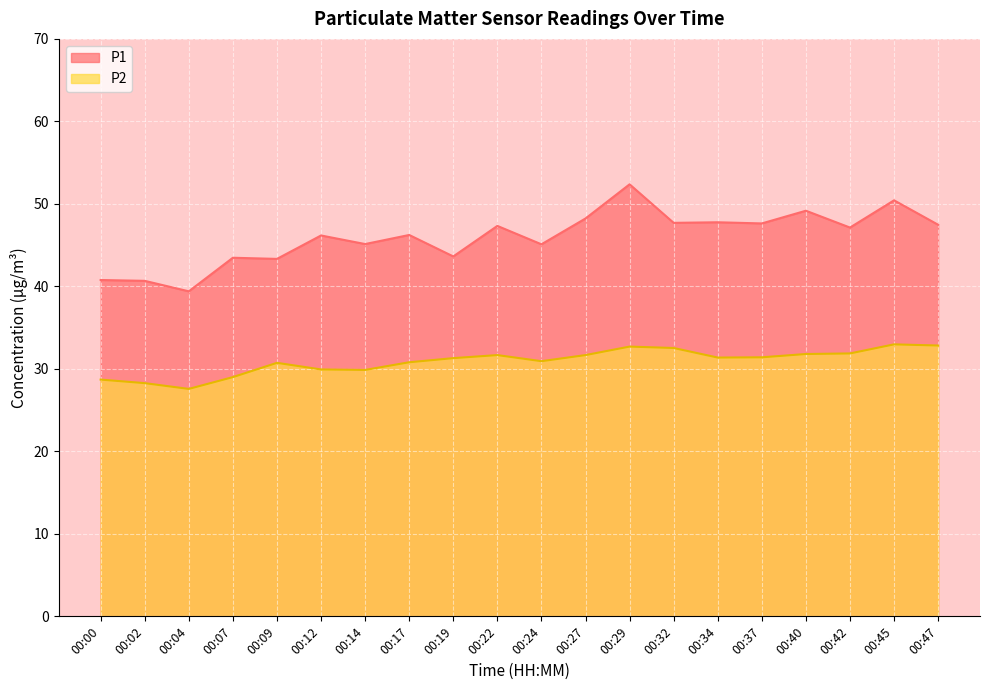

What is the difference between the maximum and minimum values in the P2 series?

5.4